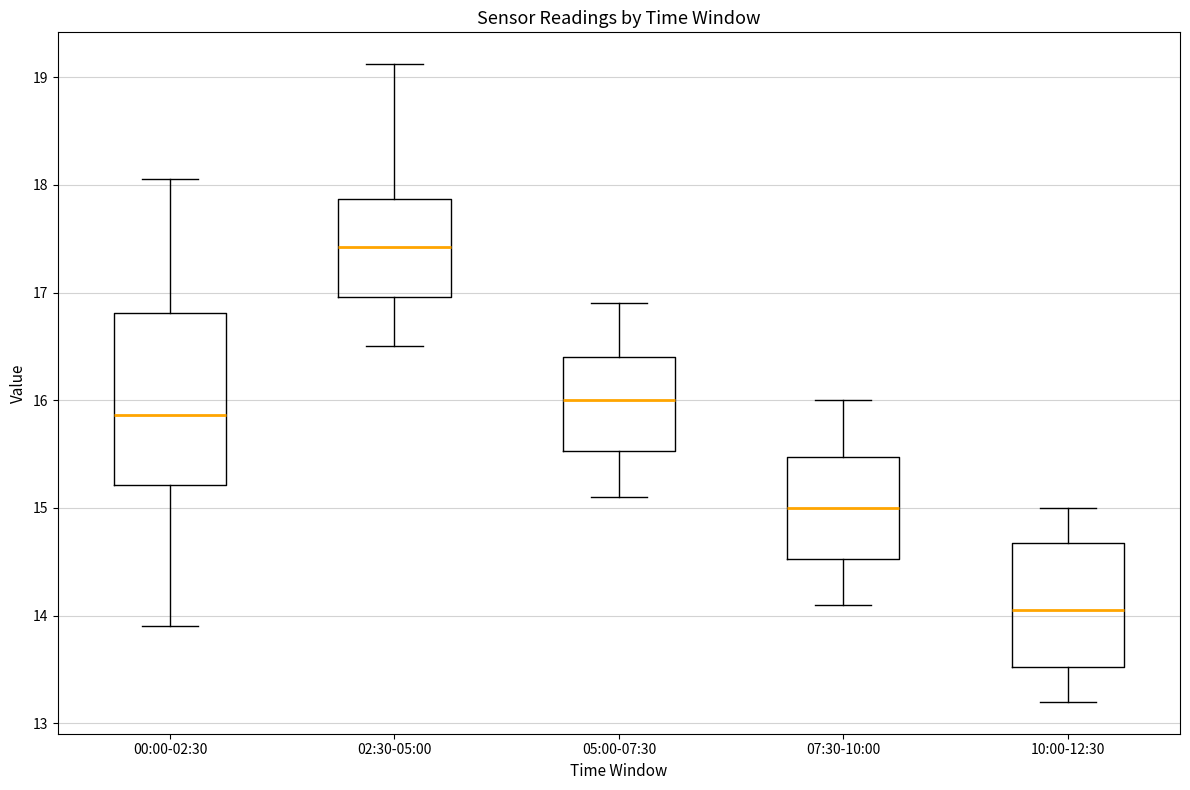

Comparing the boxes themselves (not the whiskers), which one is the tallest?

00:00-02:30